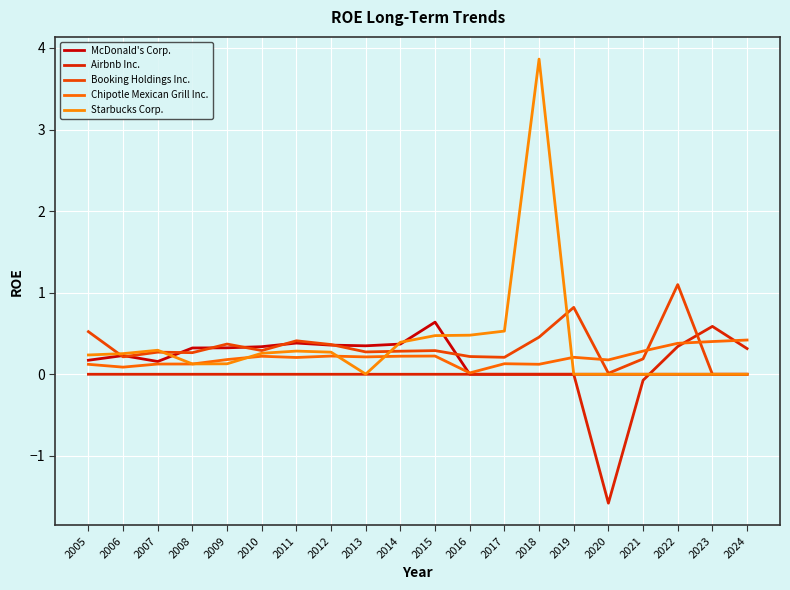

How many intersections are there between McDonald's Corp. and Booking Holdings Inc.?

8